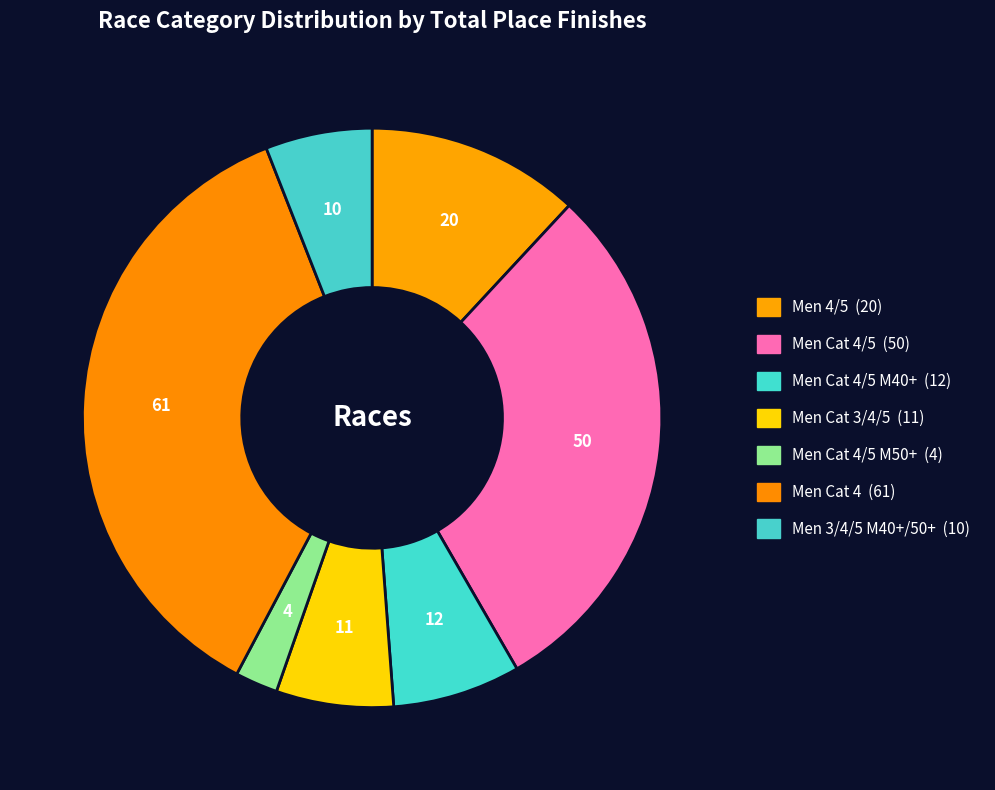

How many segments does this pie chart have?

7